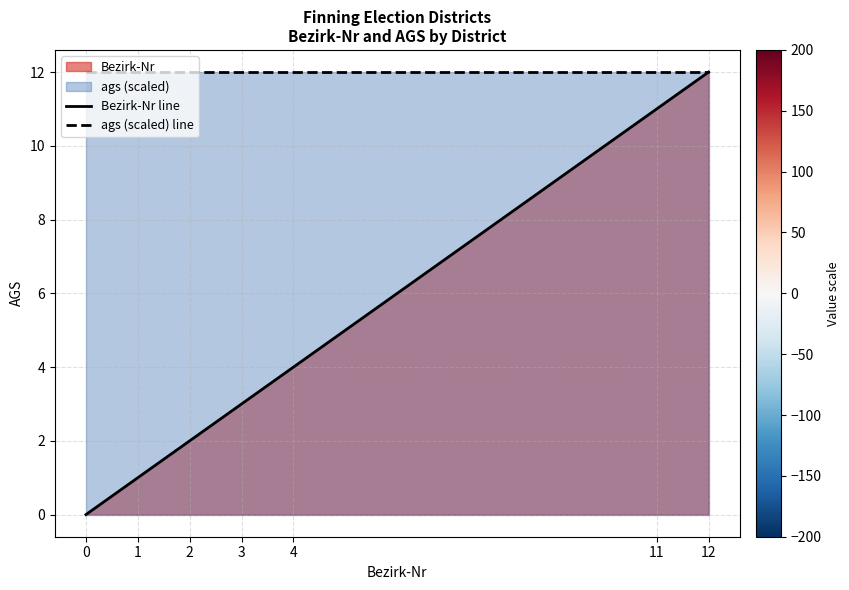

What is the average value of the ags (scaled) line series?

12